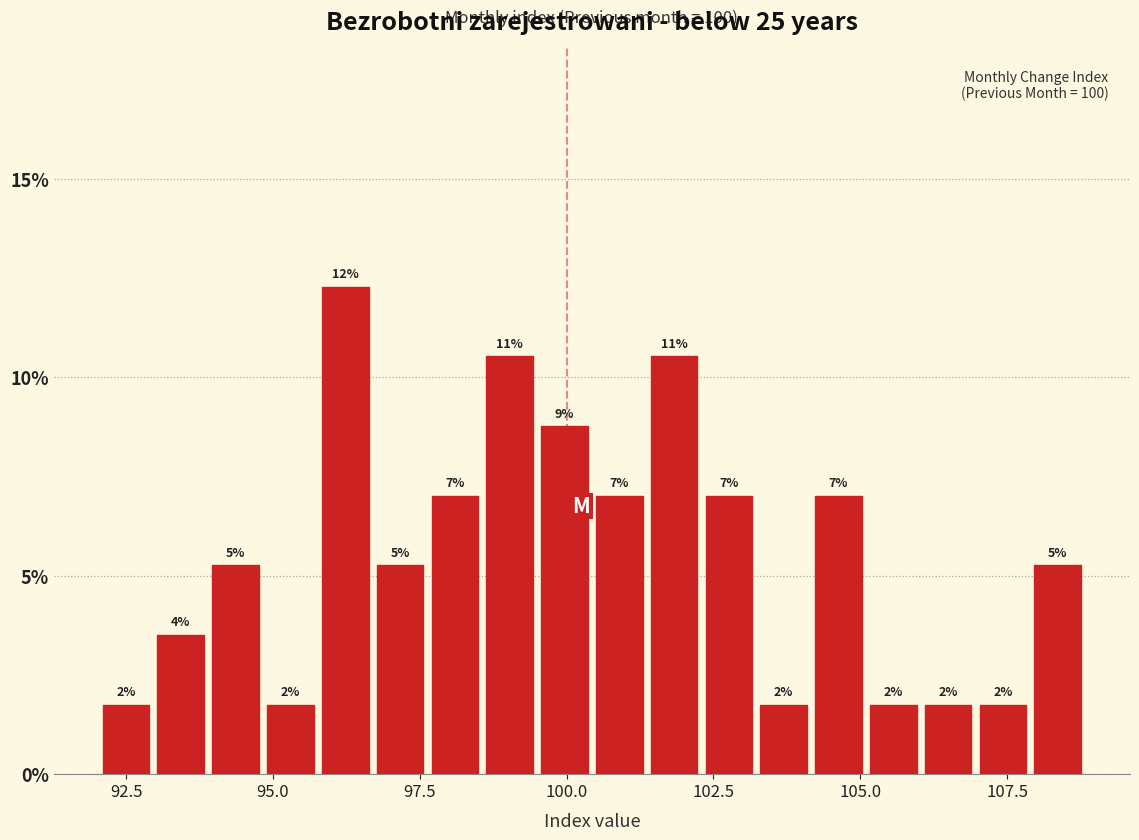

Read against the x-axis, roughly where is the centre of the tallest bar?

96.0